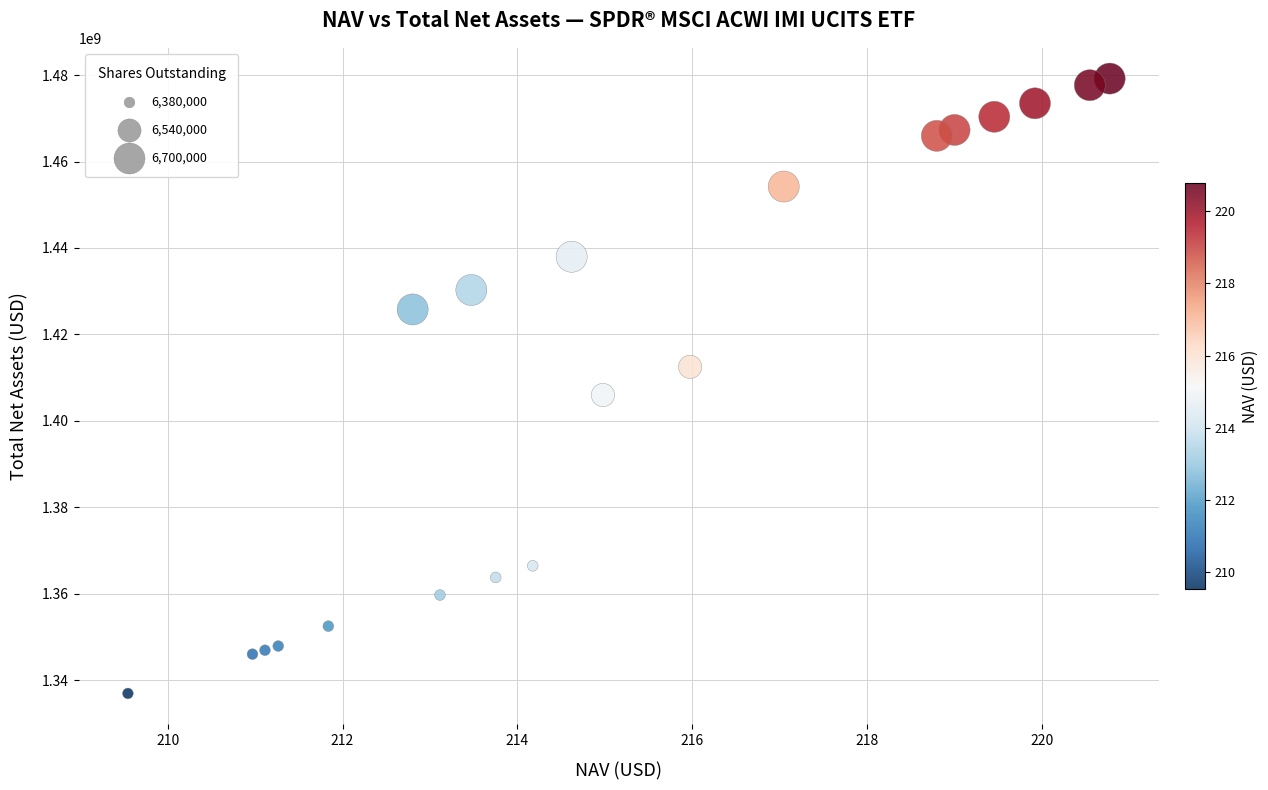

What Y value in the scatter plot is closest to 1408053607?

1405968167.0